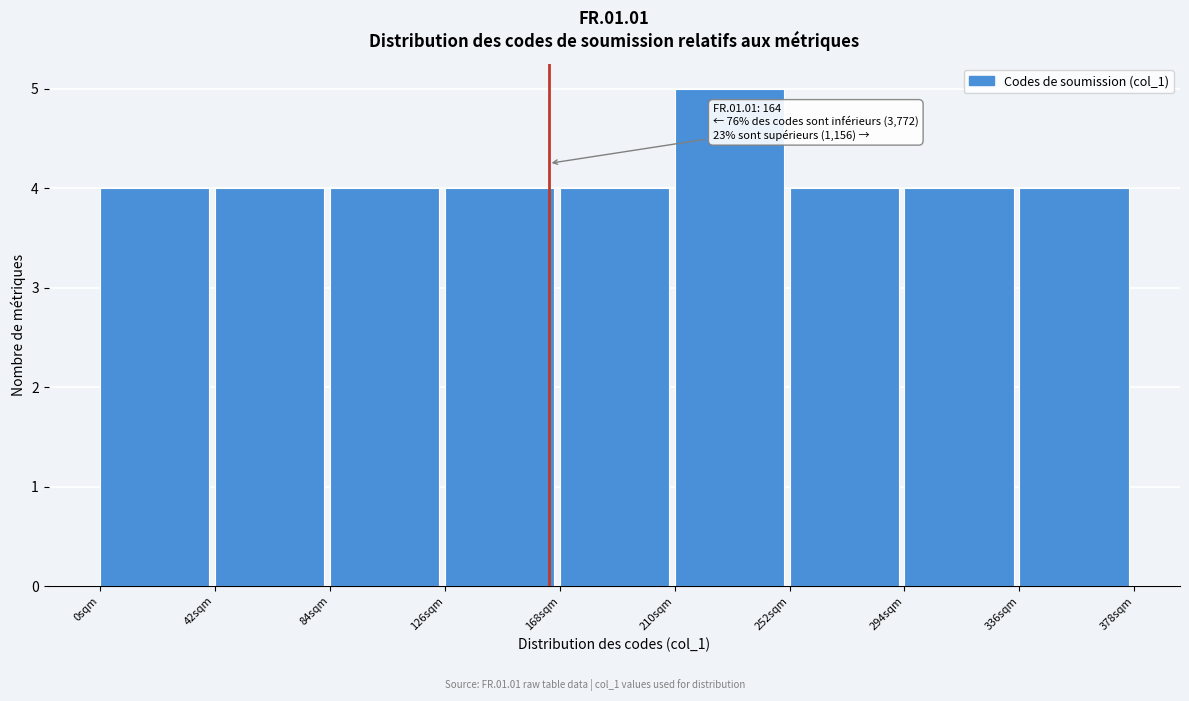

Which range on the x-axis has the tallest bar?

210 to 252